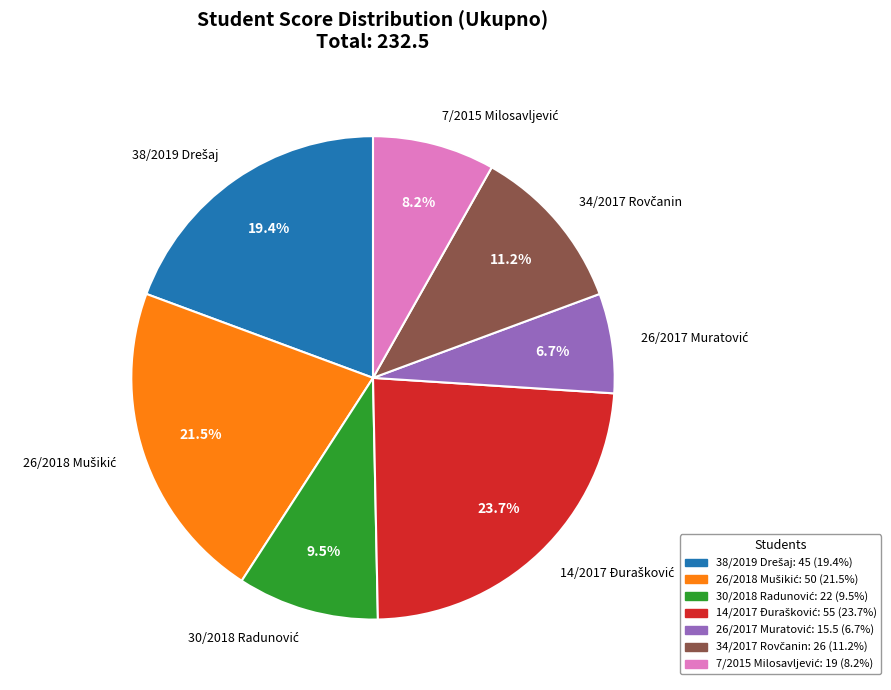

How many slices are in this pie chart?

7